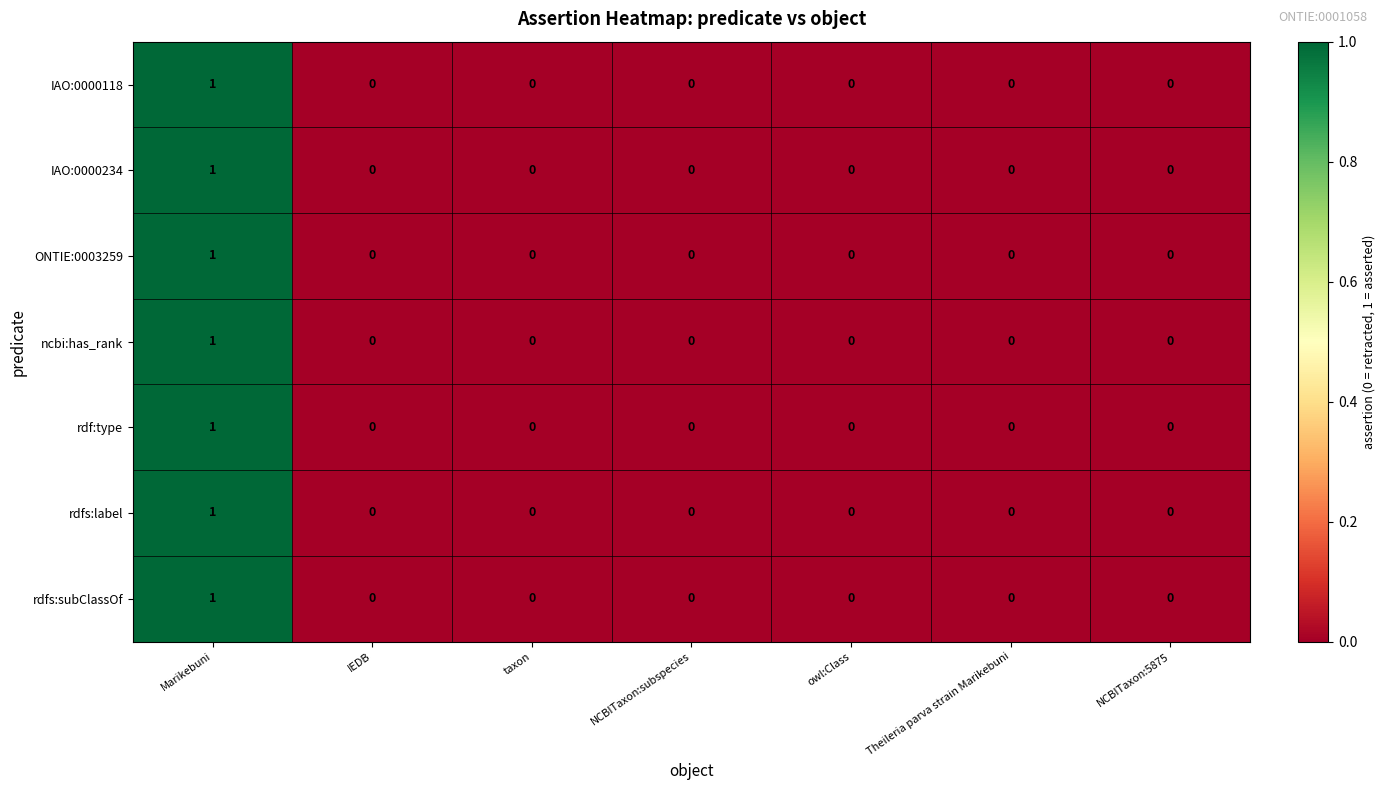

Is it true that IAO:0000118 equals 0 at owl:Class?

True